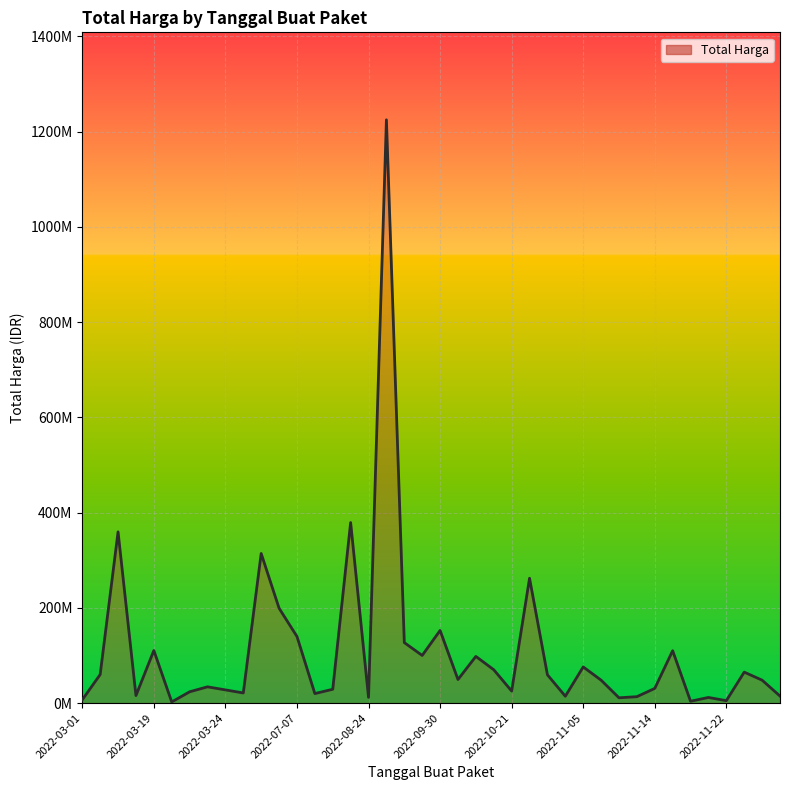

Is this an area chart (filled region under the line)?

Yes